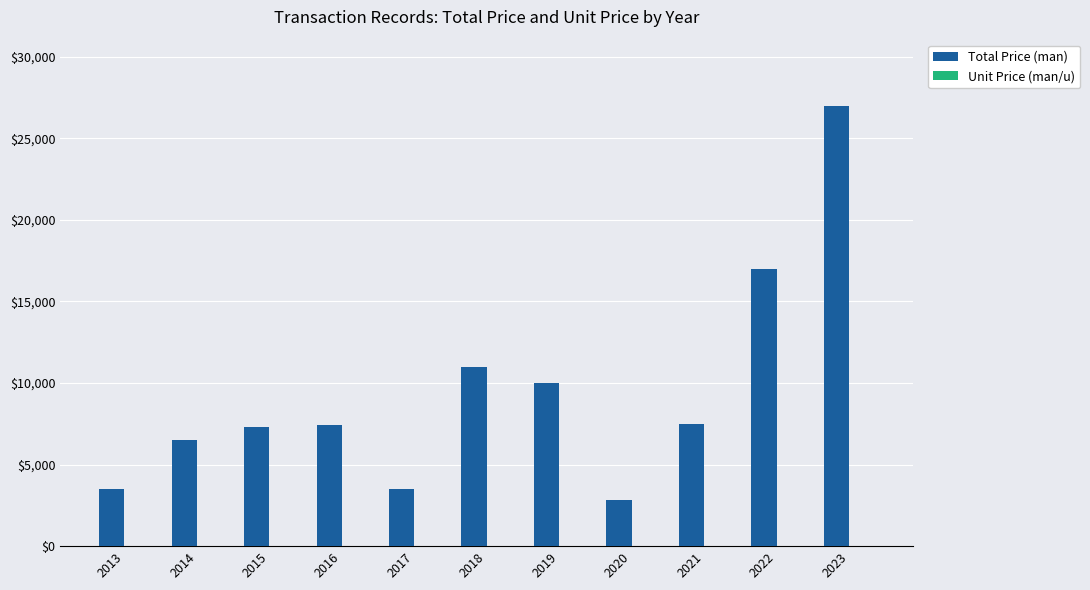

Is it true that Total Price (man) equals 2800.0 at 2020?

True